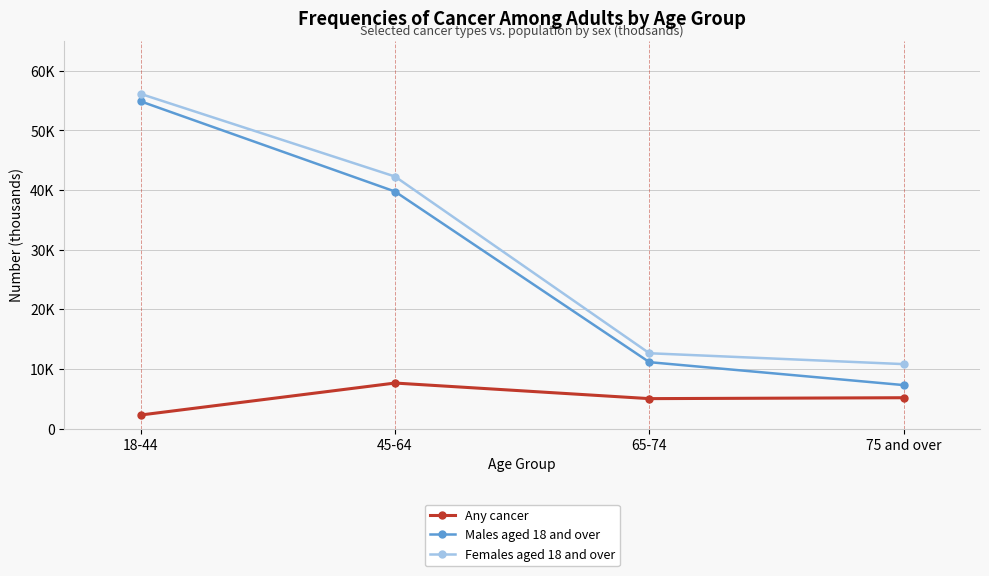

What is the sum of the Females aged 18 and over values at 18-44 and 45-64?

98419